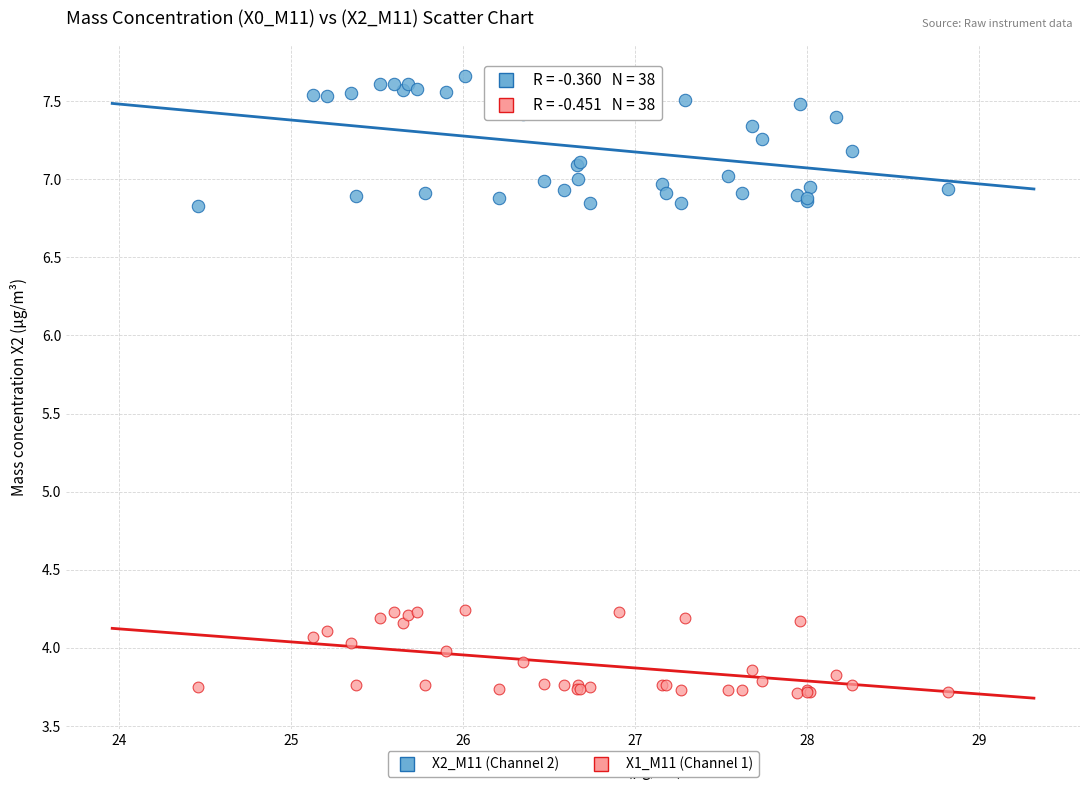

Which series has the widest spread of Y values?

X2_M11 (Channel 2)